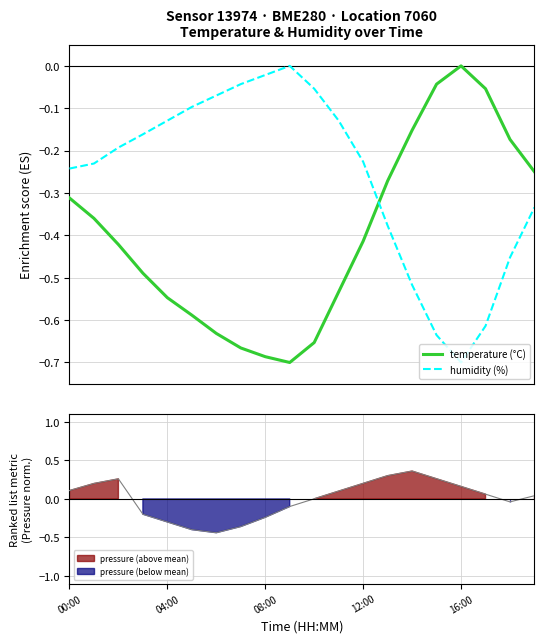

What is the difference between the second highest and minimum values in the temperature series?

0.7